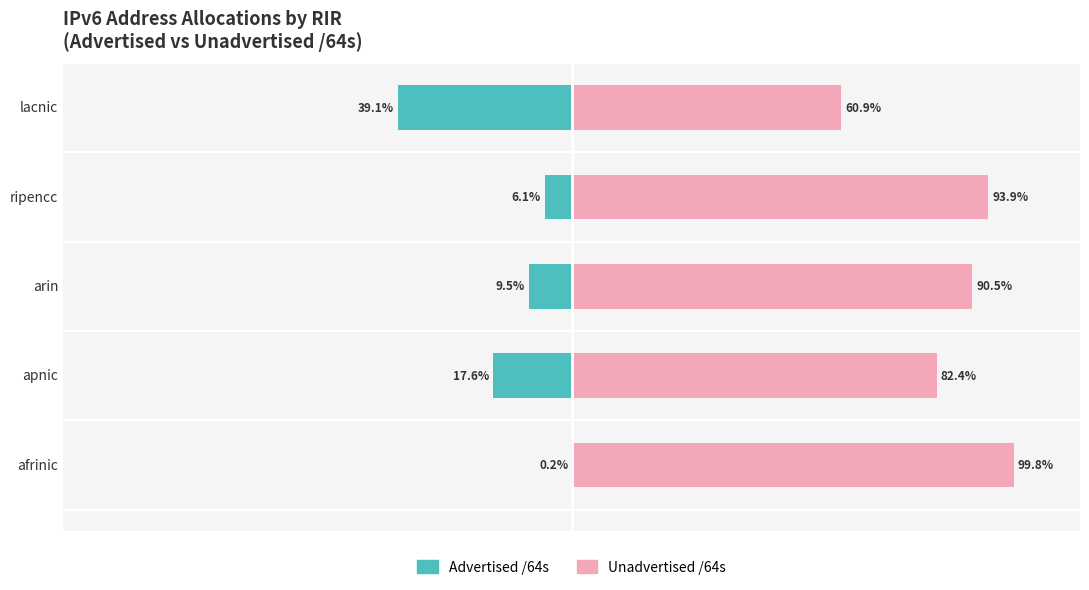

What is the highest value of the Unadvertised /64s series?

99.8